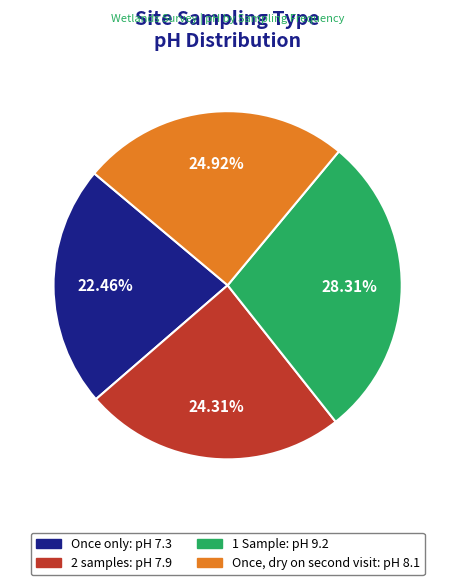

What is the ratio of the value at 1 Sample to the value at 2 samples?

1.2